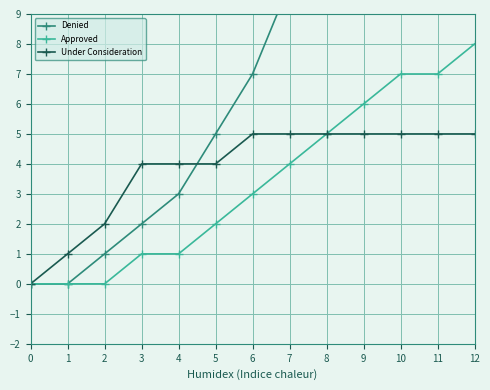

True or false: Under Consideration has a value of 1 at 2.

False